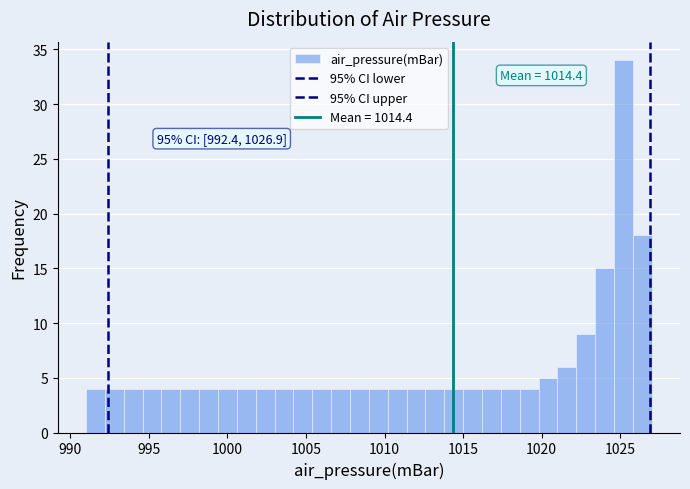

Read against the x-axis, roughly where is the centre of the tallest bar?

1025.0